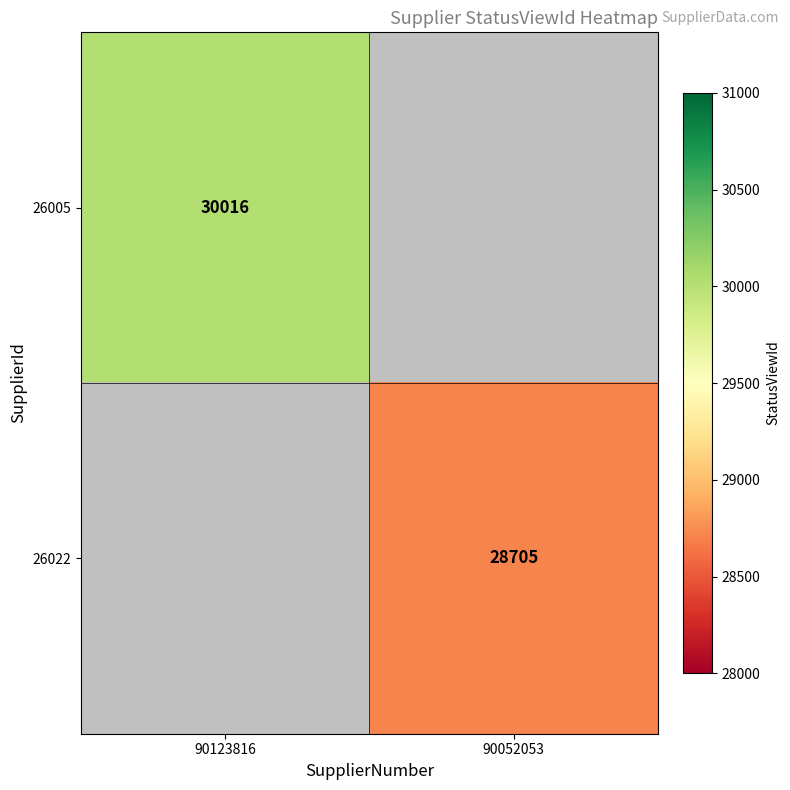

True or false: 26005 has a value of 44871 at 90123816.

False